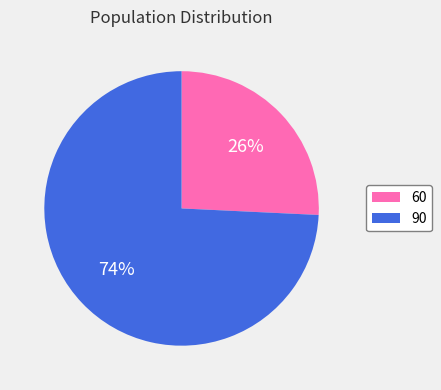

What is the largest slice in the pie chart?

90